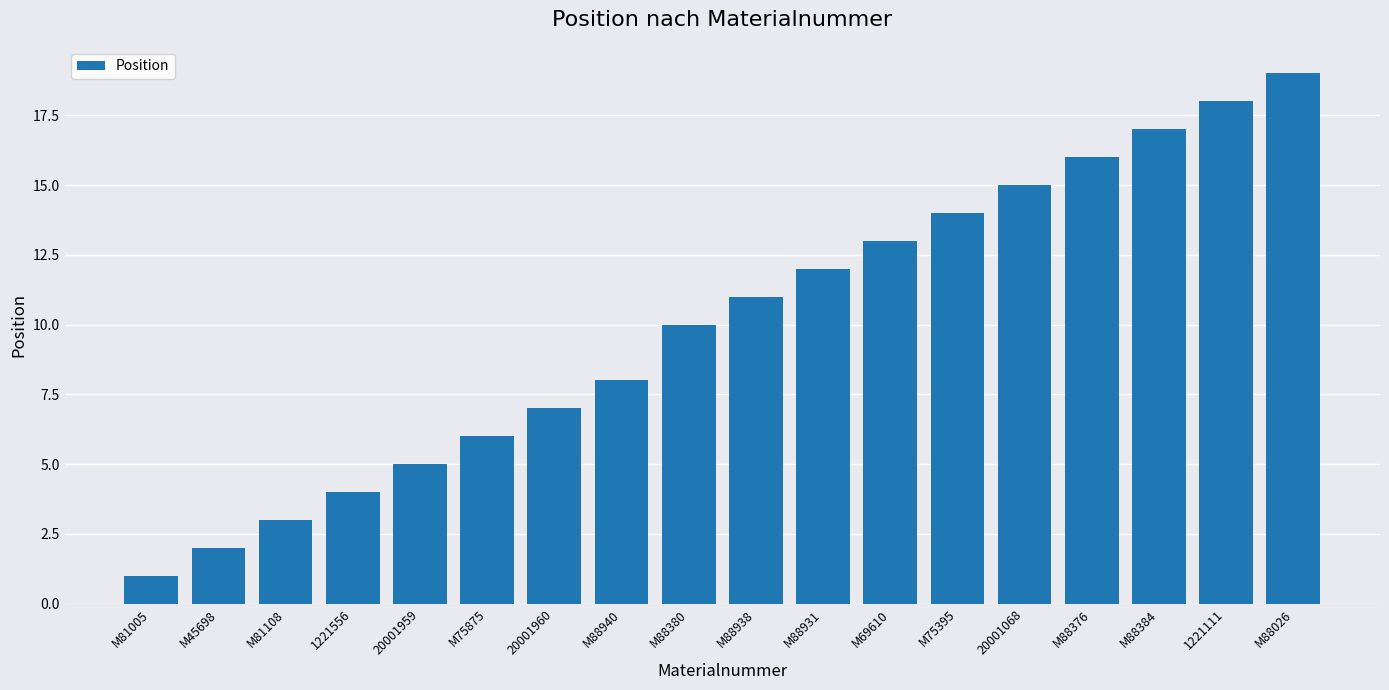

Reading right to left, transcribe all the data shown in this chart.

M88026=19	1221111=18	M88384=17	M88376=16	20001068=15	M75395=14	M69610=13	M88931=12	M88938=11	M88380=10	M88940=8	20001960=7	M75875=6	20001959=5	1221556=4	M81108=3	M45698=2	M81005=1